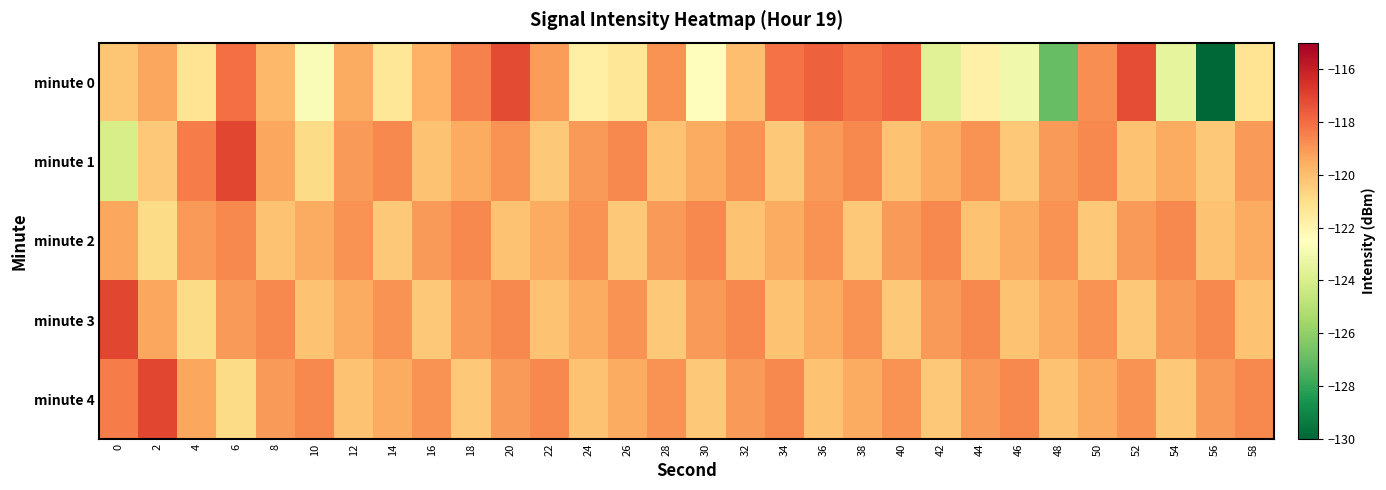

Rank the series by their maximum value, from lowest to highest.

minute 2, minute 0, minute 1, minute 3, minute 4